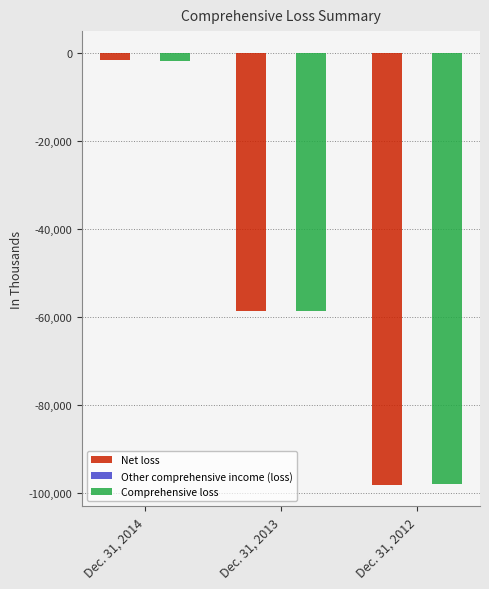

Where is Net loss nearest to the value -49859?

Dec. 31, 2013